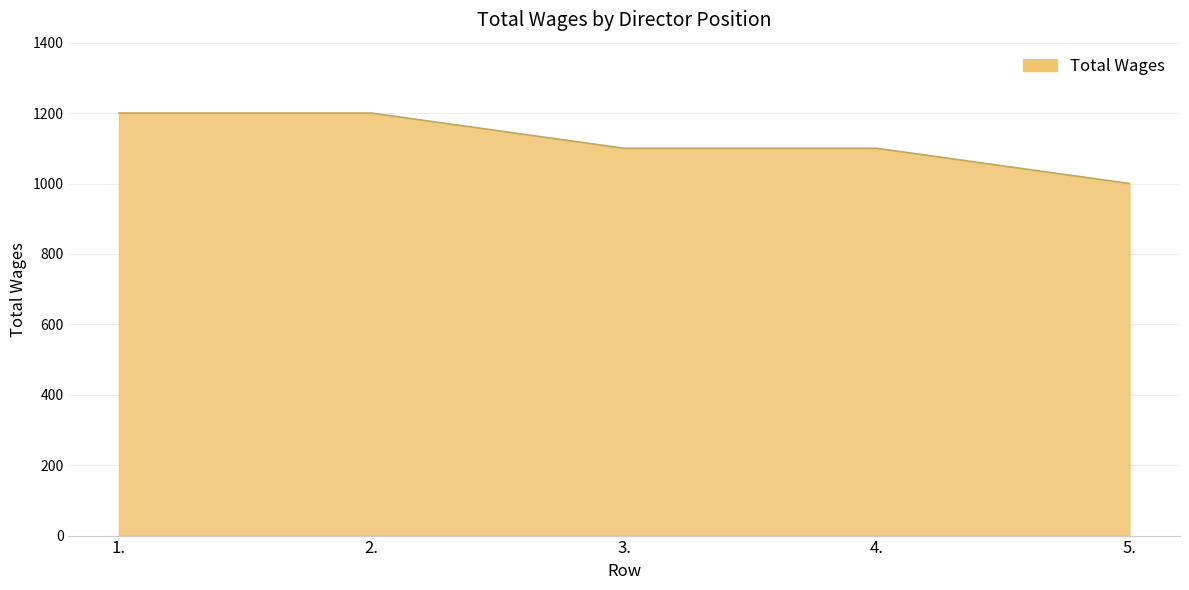

What is the maximum value shown in the chart?

1200